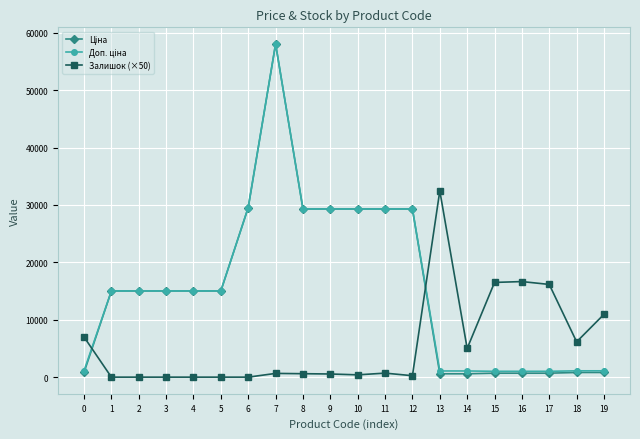

What is the difference between the highest and lowest values at 0?

6187.0